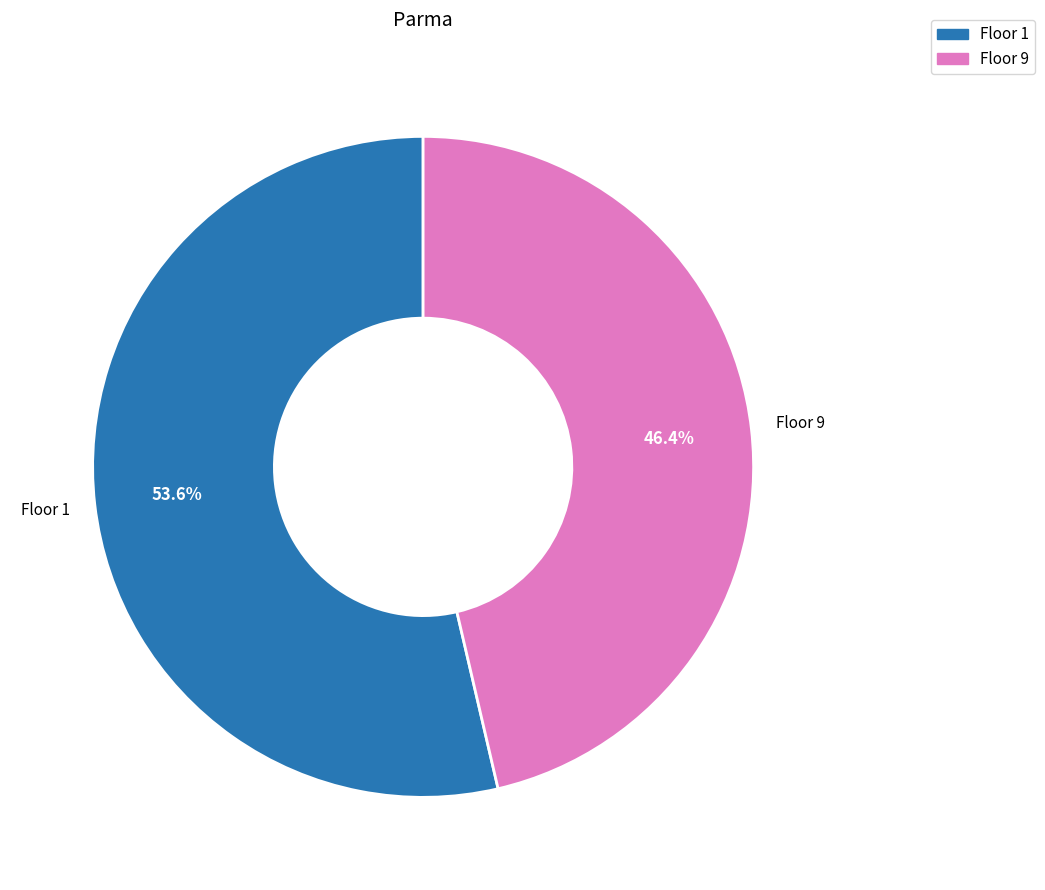

Is there any slice that represents more than half of the pie?

Yes